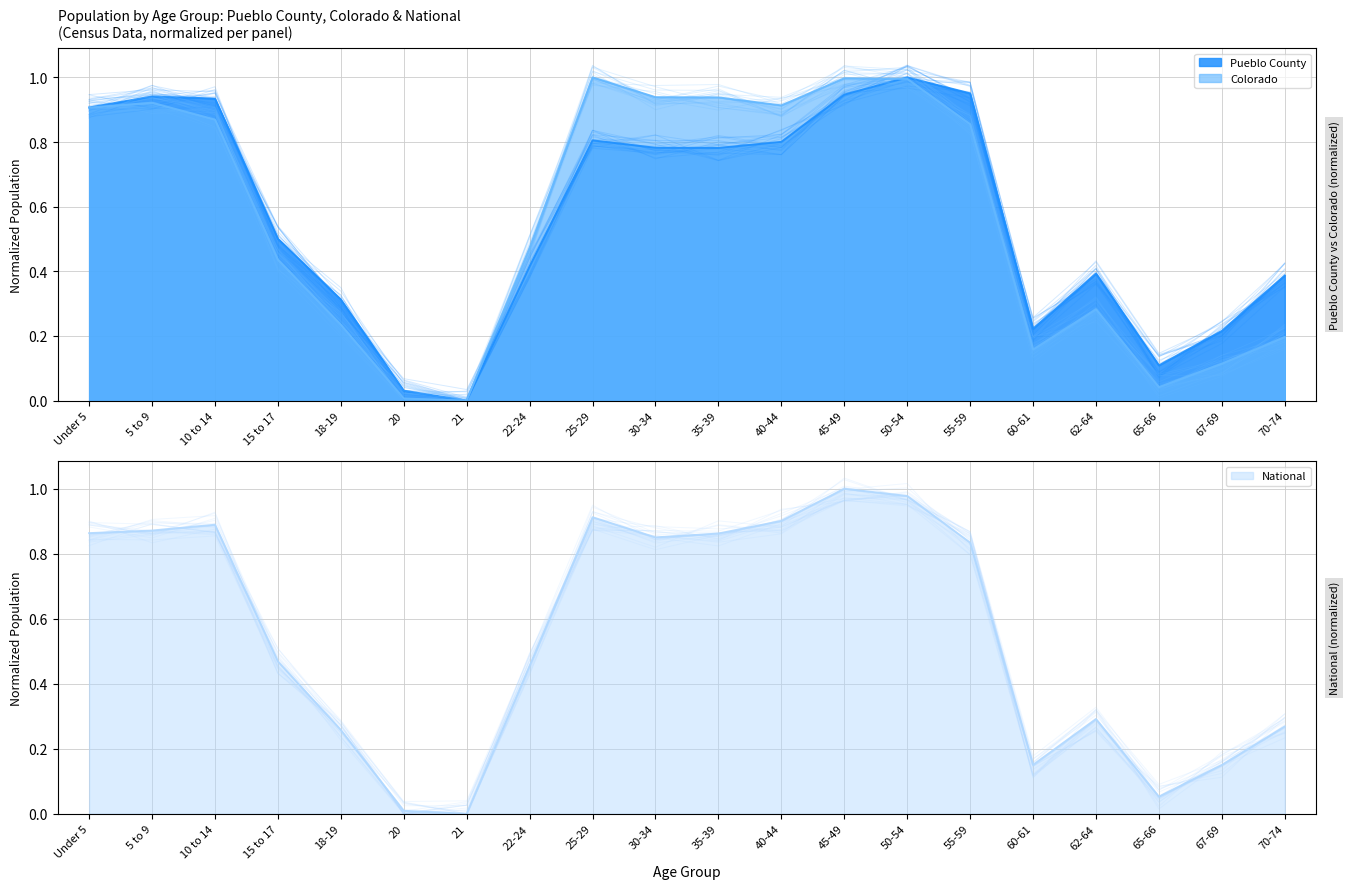

What is the value of the Colorado point at the 11th from the left?

0.9